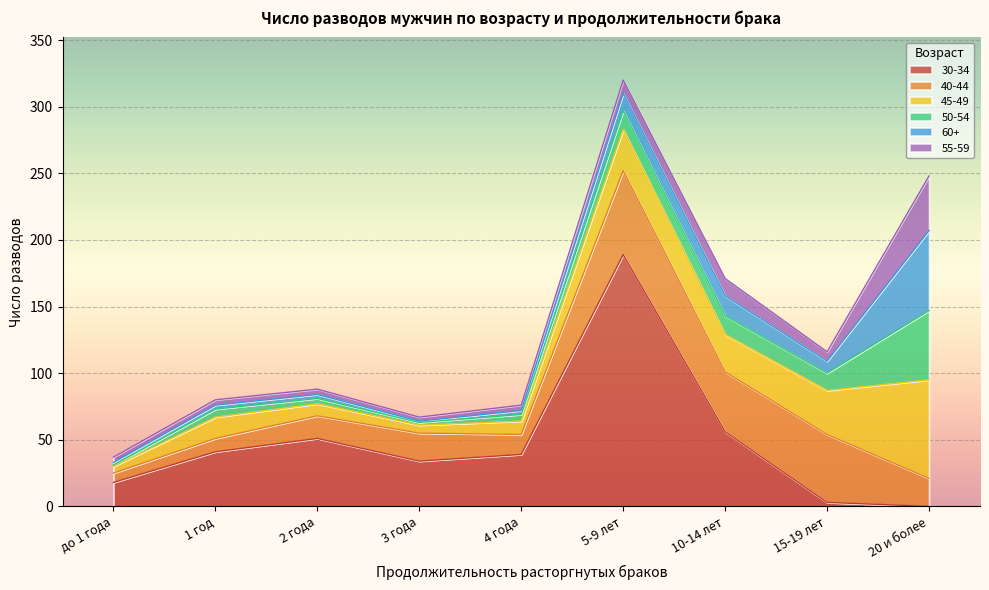

Rank the series by their maximum value, from lowest to highest.

55-59, 50-54, 60+, 40-44, 45-49, 30-34